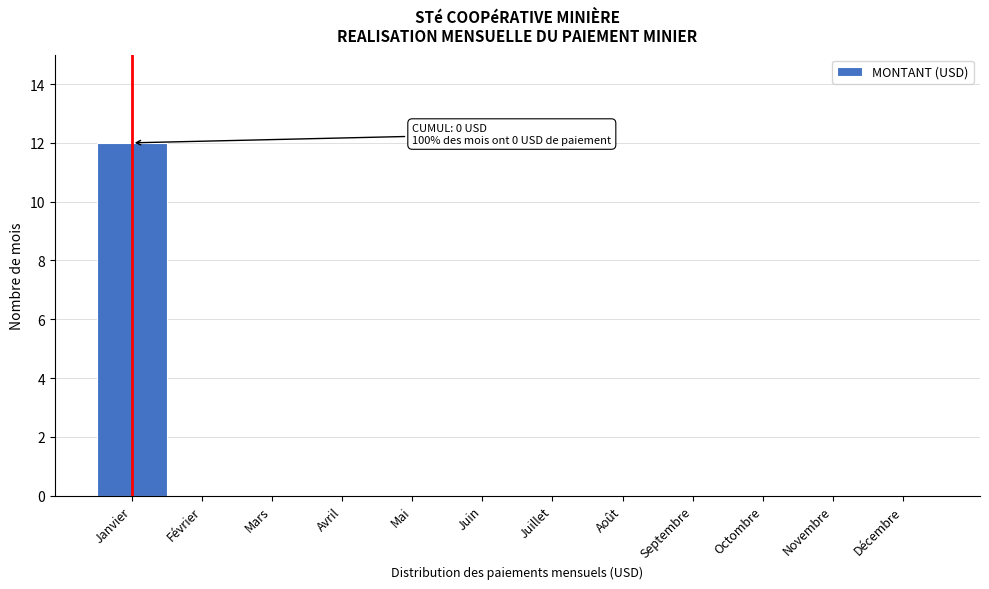

Reading right to left, transcribe all the data shown in this chart.

Décembre=0	Novembre=0	Octombre=0	Septembre=0	Août=0	Juillet=0	Juin=0	Mai=0	Avril=0	Mars=0	Février=0	Janvier=12